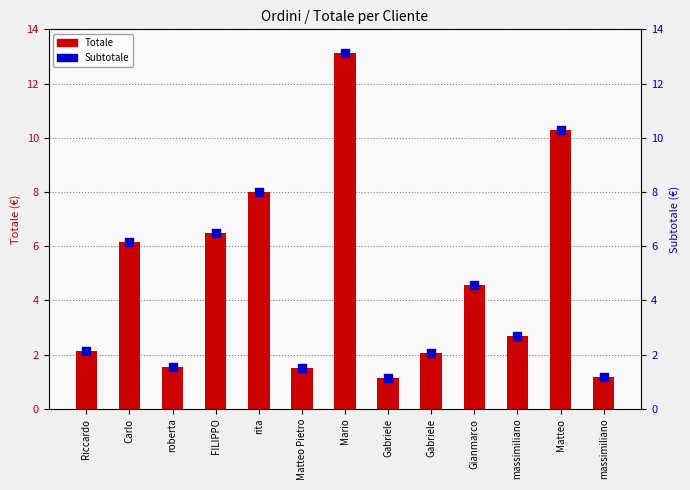

At which category is the sum across all series the highest?

Mario